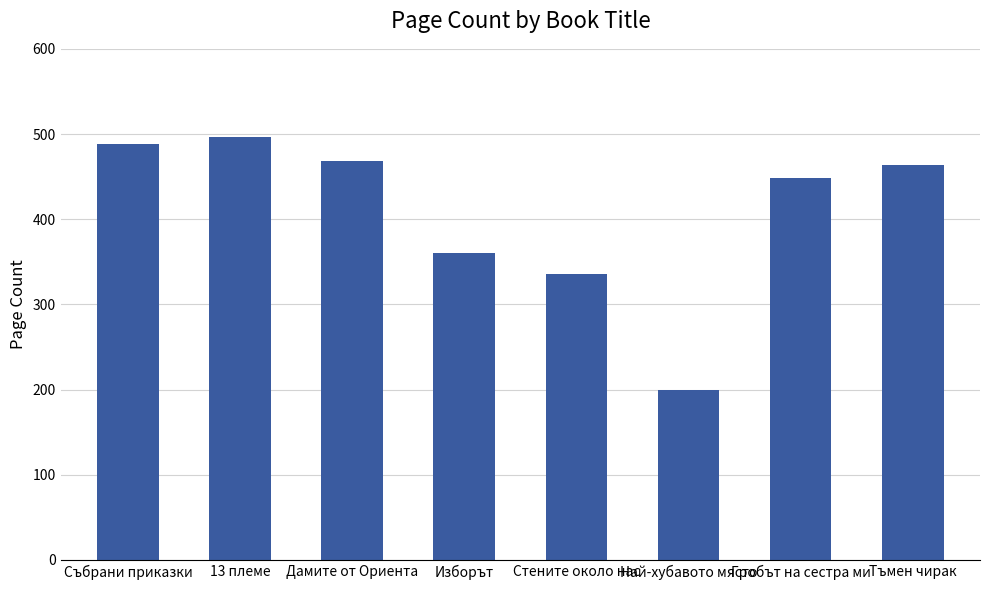

What is the smallest value displayed?

200